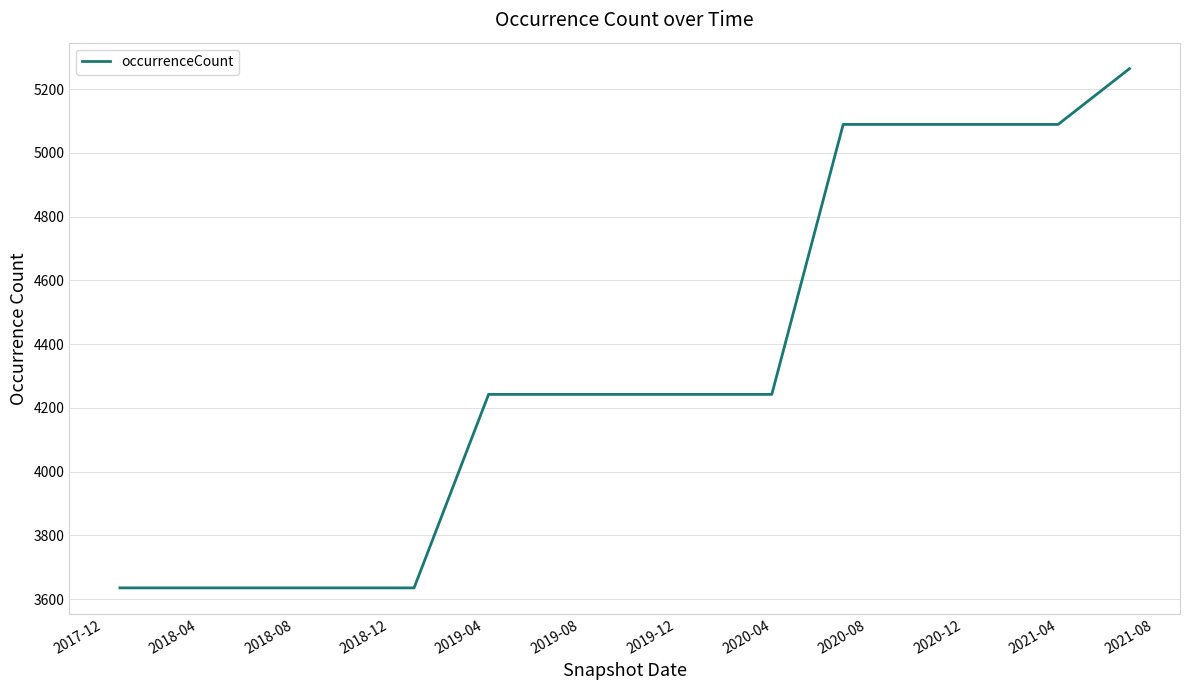

What is the smallest value displayed?

3635